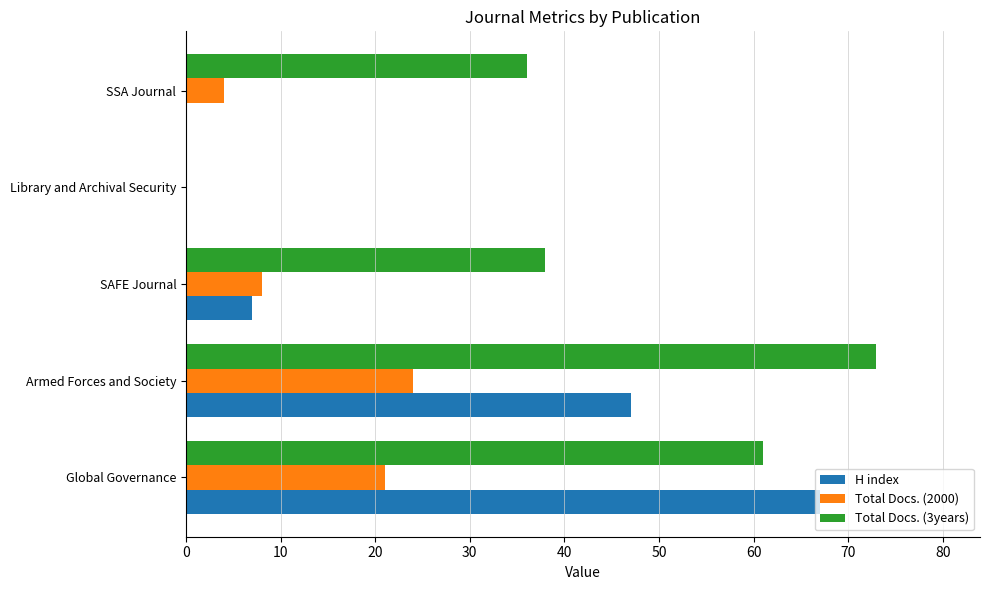

How many data points does each series have?

5